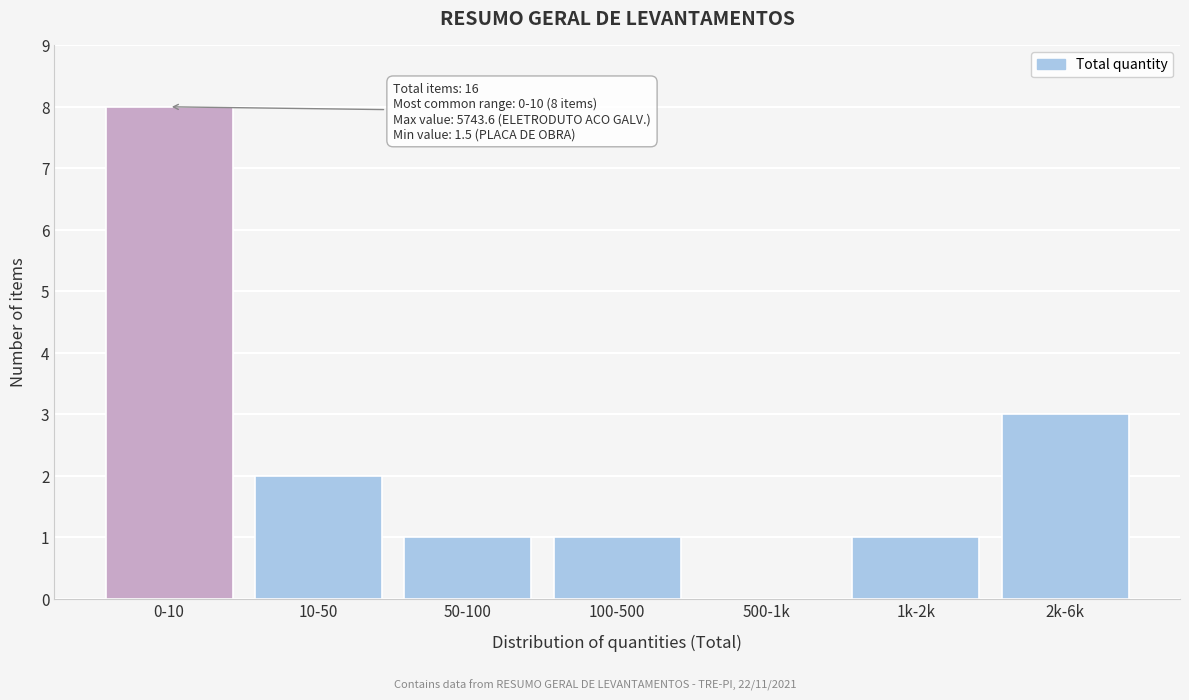

Reading right to left, list all the values displayed in this chart.

2k-6k=3	1k-2k=1	500-1k=0	100-500=1	50-100=1	10-50=2	0-10=8